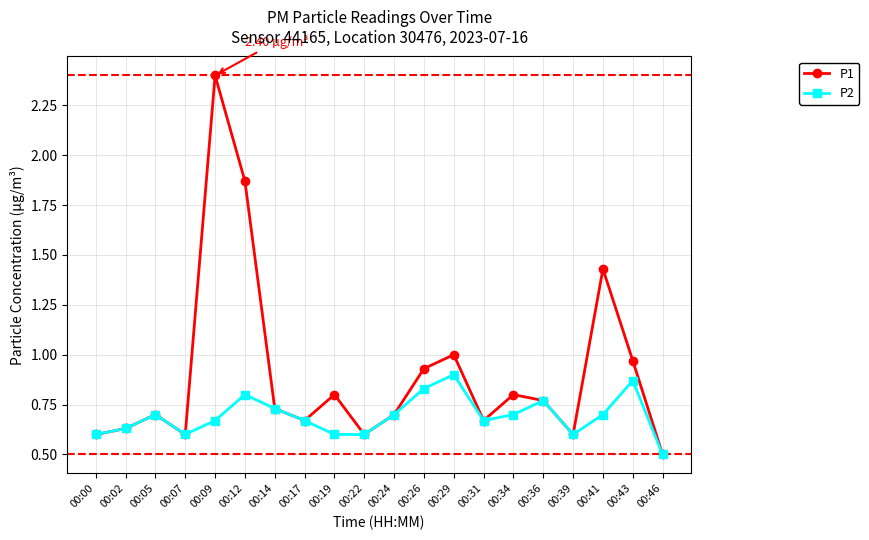

Does the chart have visible grid lines?

Yes